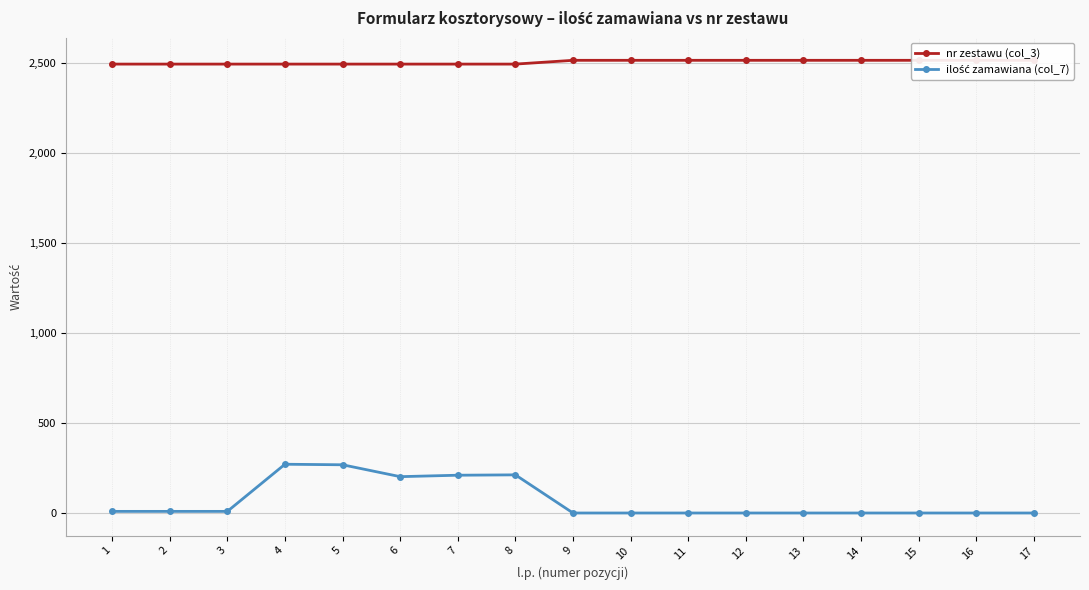

The value of ilość zamawiana (col_7) at 11 is 1. True or false?

False